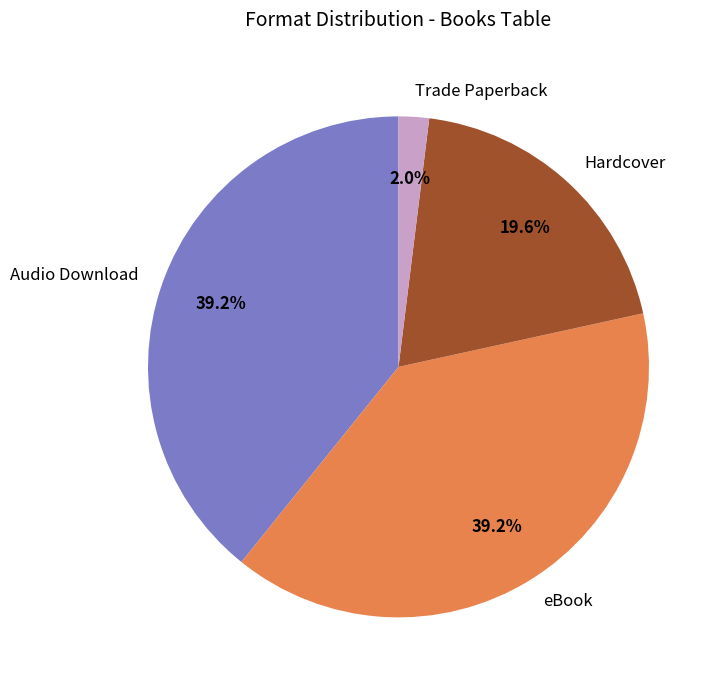

What is the smallest slice in the pie chart?

Trade Paperback